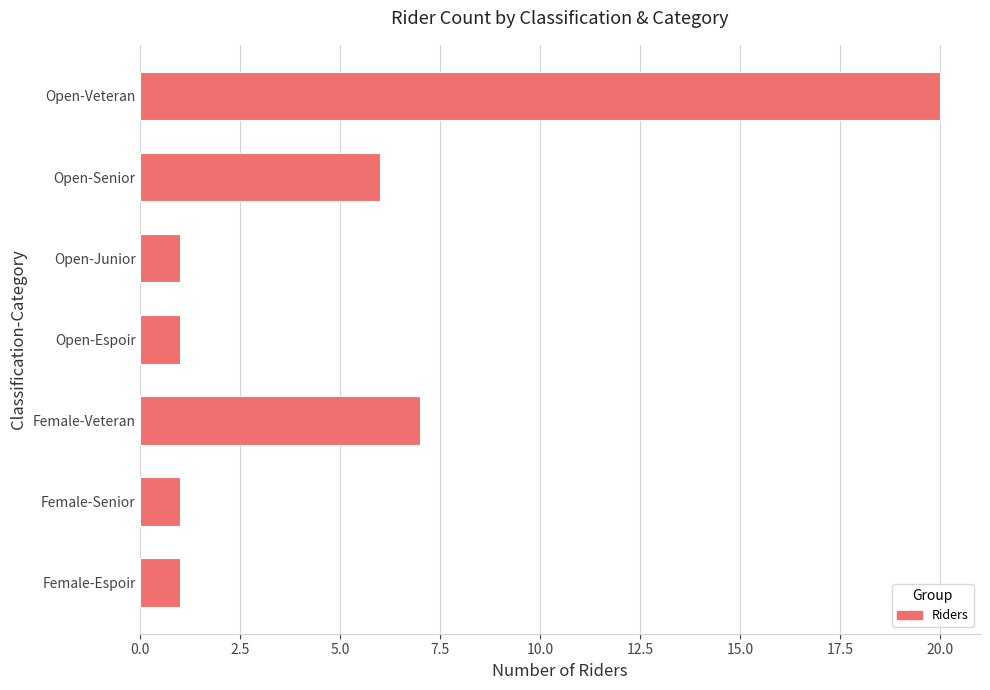

What is the ratio of the value at Open-Junior to the value at Open-Espoir?

1.0